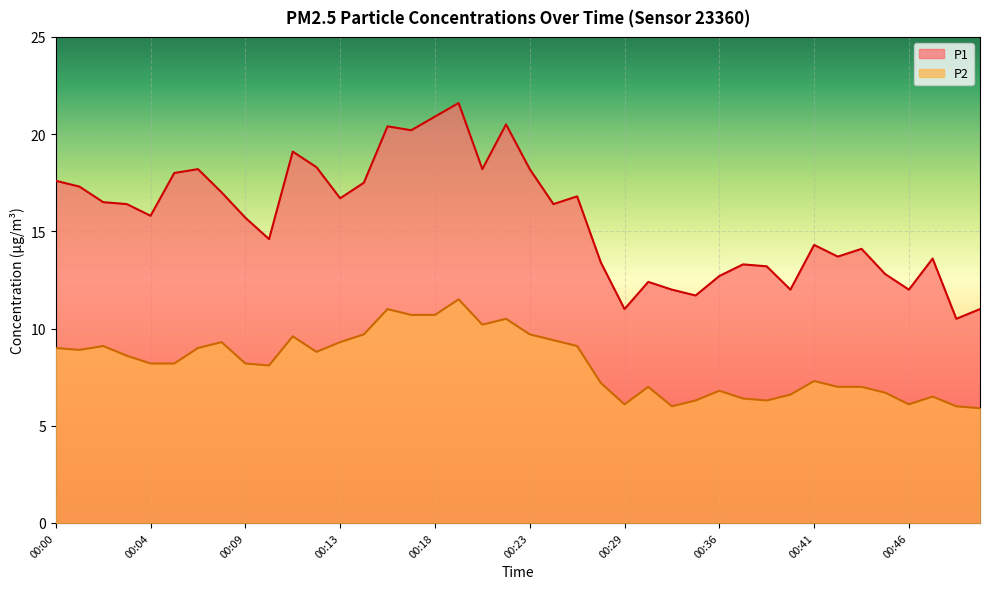

True or false: P2 and P1 intersect in this chart.

False